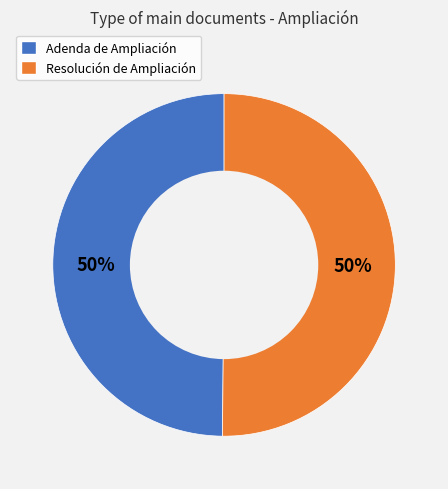

Is the sum of Adenda de Ampliación and Resolución de Ampliación greater than half?

Yes